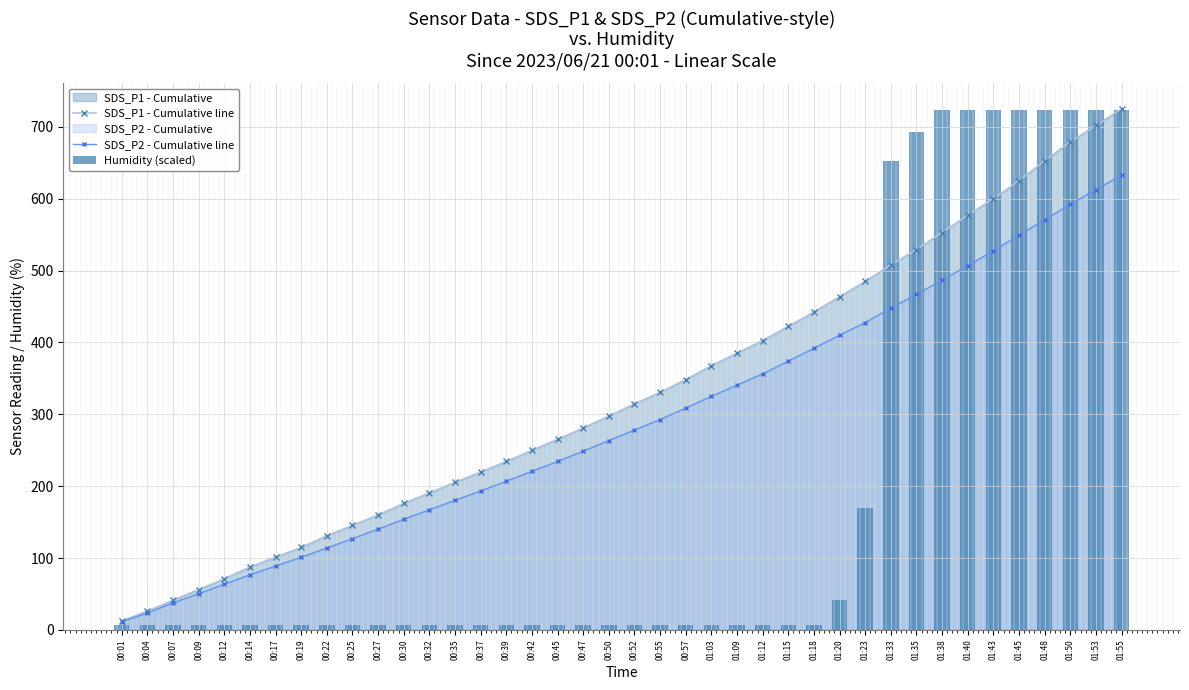

Rank the series by their average value, from lowest to highest.

Humidity (scaled), SDS_P2 - Cumulative line, SDS_P1 - Cumulative line